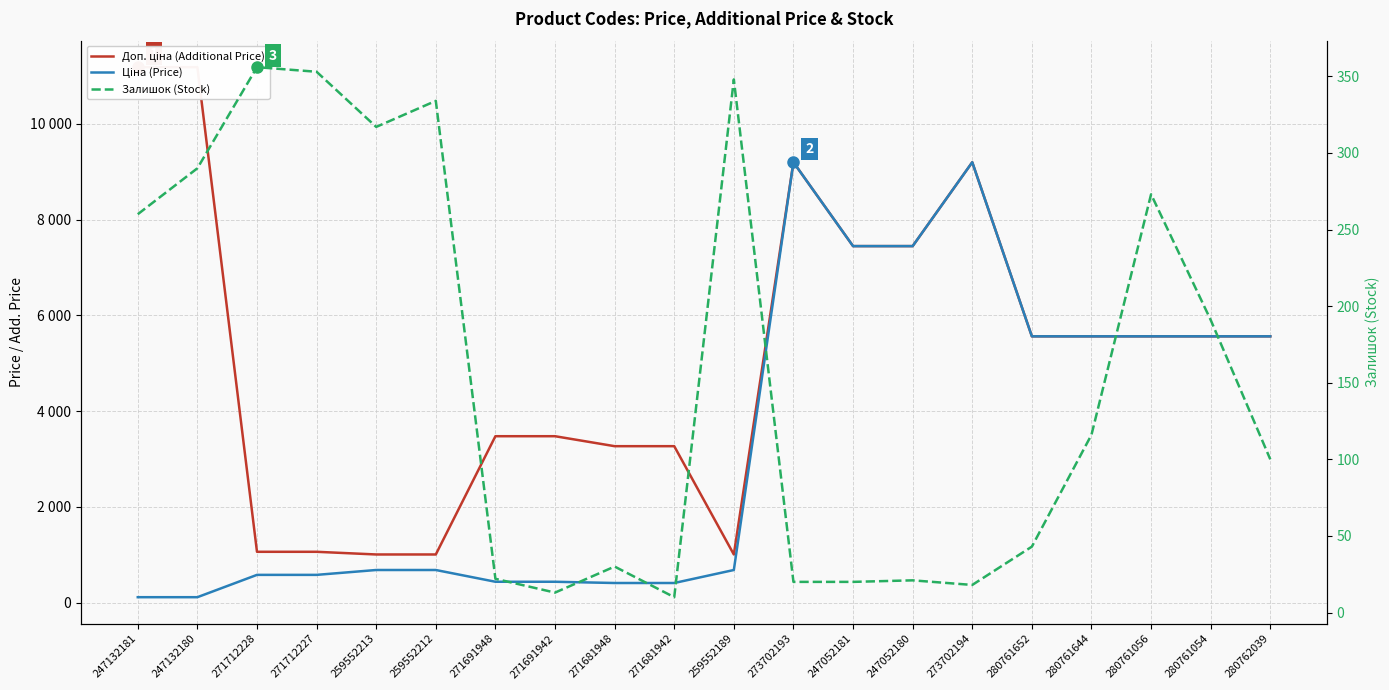

What is the label of the 2nd point from the left?

247132180